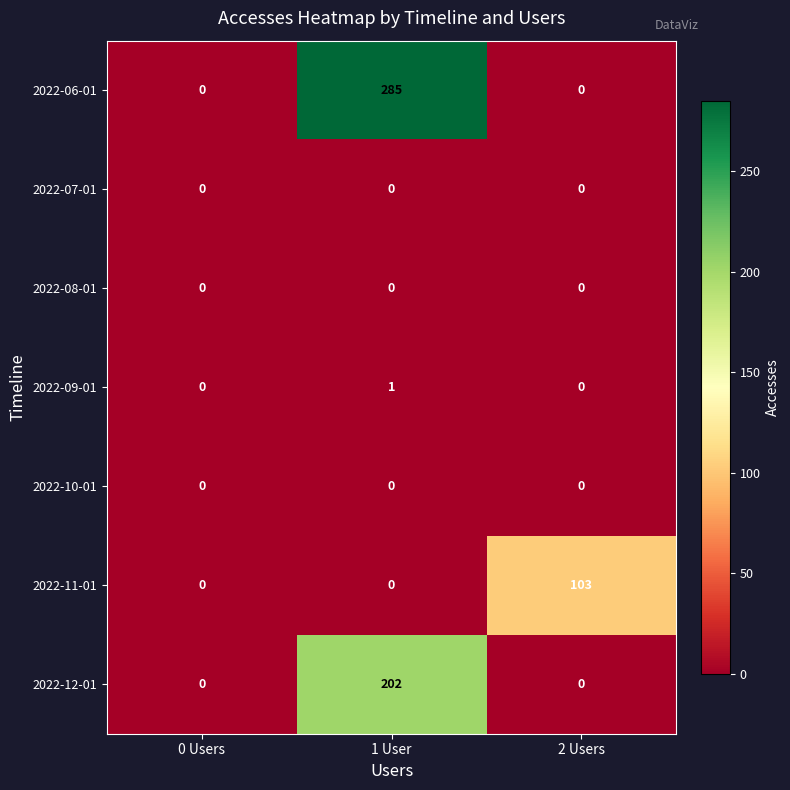

Between 0 Users and 1 User, which series saw the biggest shift?

2022-06-01